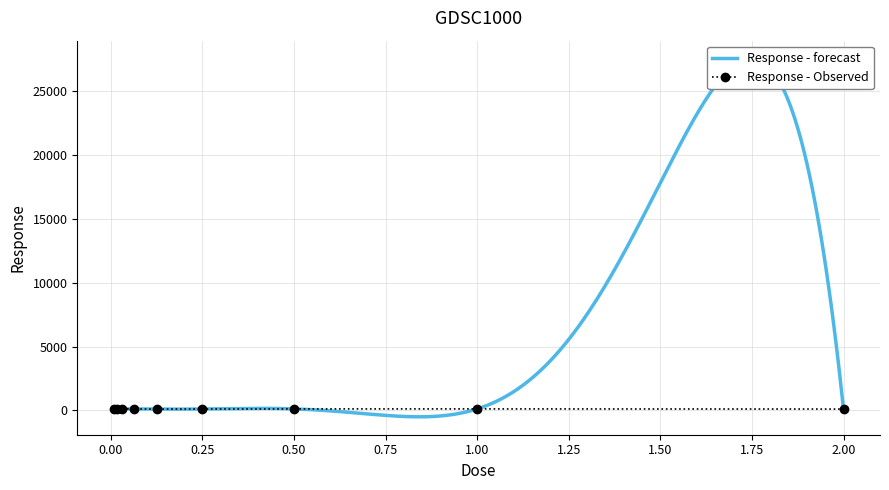

True or false: the data shows 109.9 at 0.125.

True